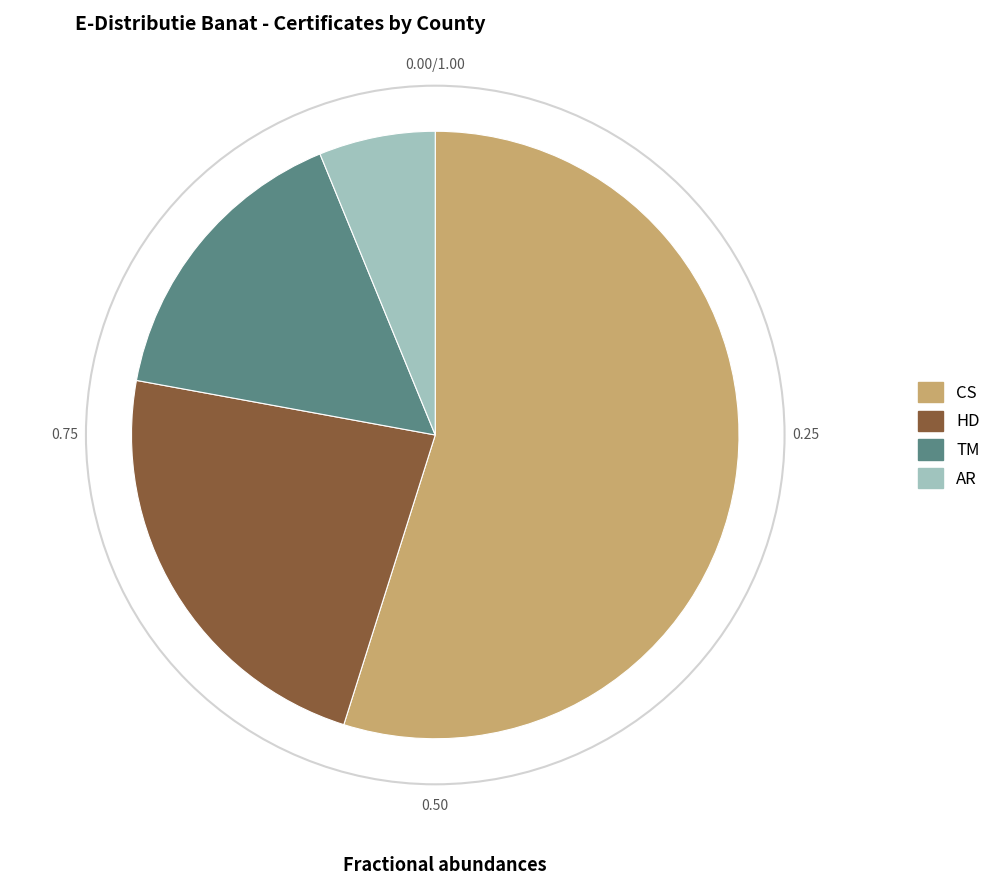

Do AR and TM together represent more than half of the pie?

No